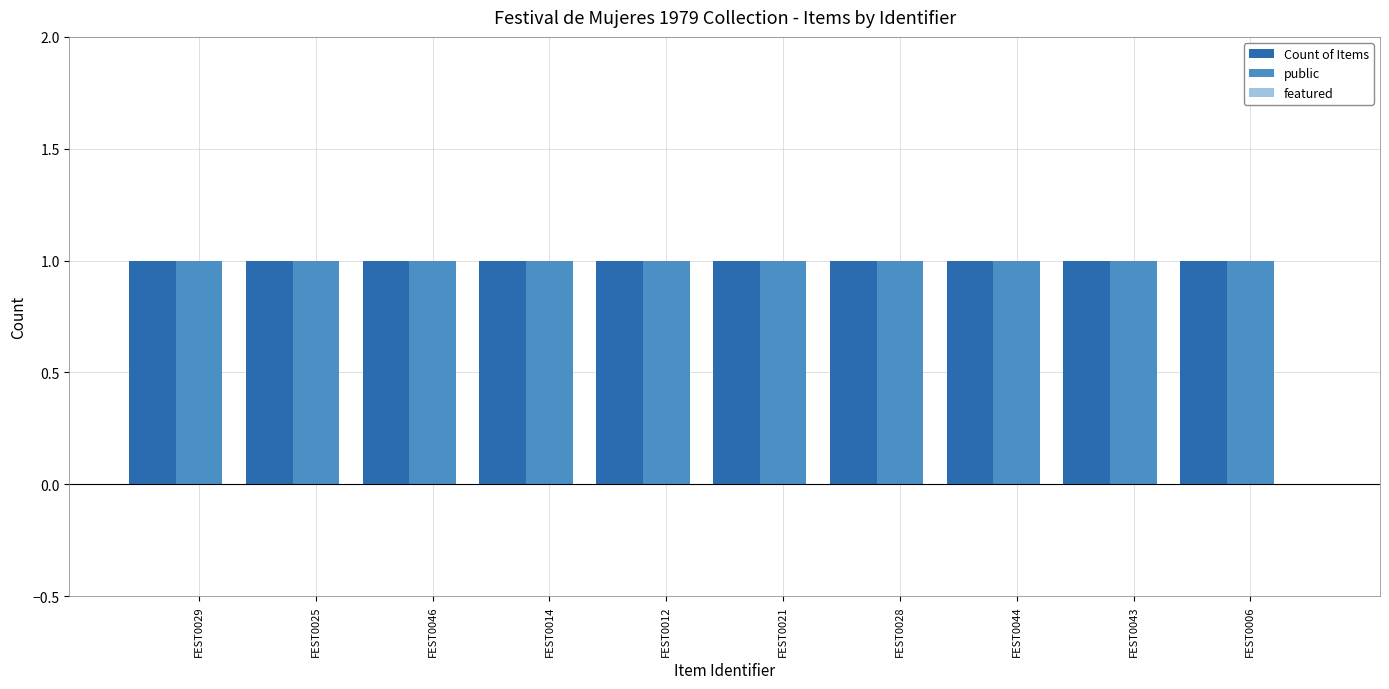

What is the minimum value for Count of Items?

1